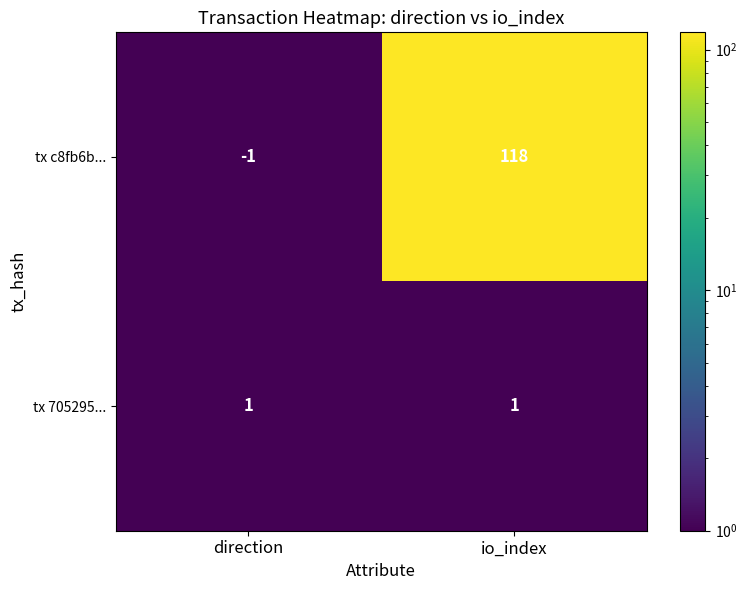

Reading left to right, list all the values displayed in this chart.

tx c8fb6b...: -1	118
tx 705295...: 1	1